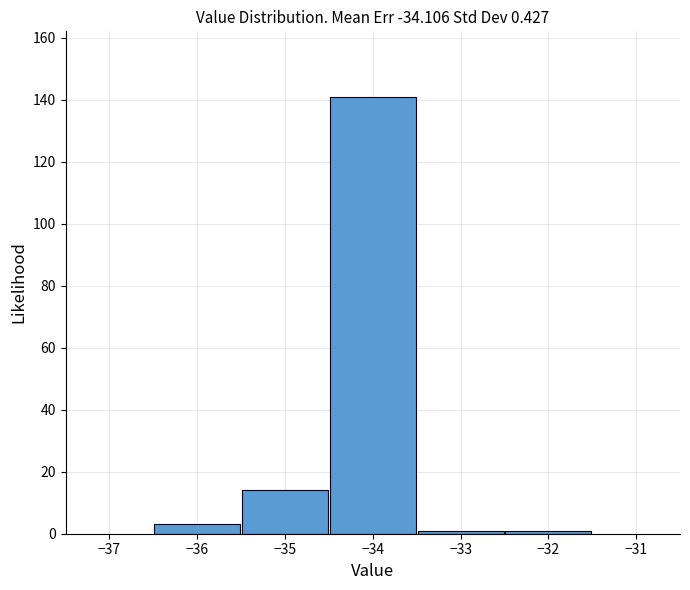

Reading left to right, list every bar in this chart as the range it spans on the x-axis followed by its height. The values are not printed on the chart, so give them approximately, as read against the axis.

-36.5 to -35.5: 4
-35.5 to -34.5: 14
-34.5 to -33.5: 142
-33.5 to -32.5: under 2
-32.5 to -31.5: under 2